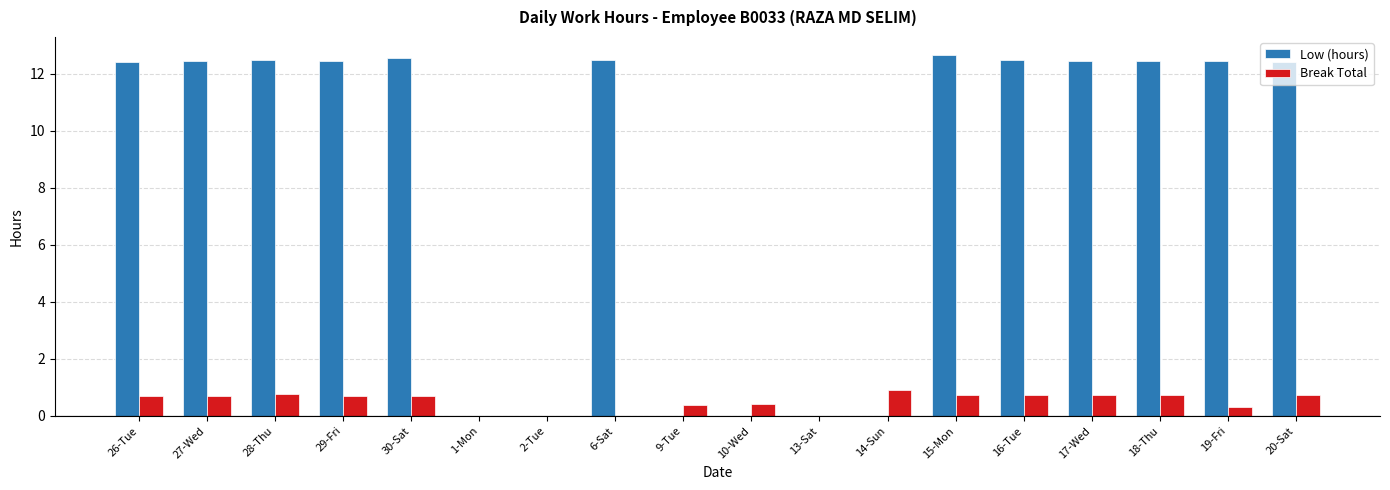

What is the sum of all Break Total values?

9.2